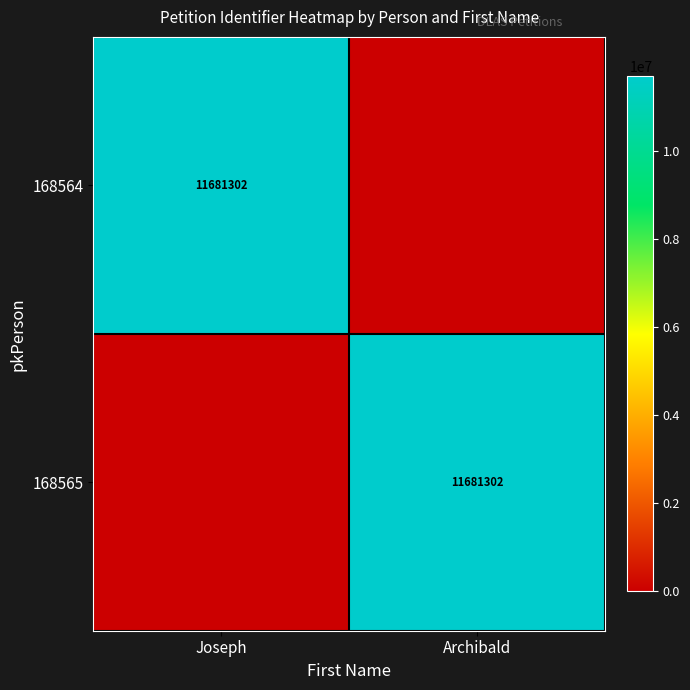

The value of 168565 at Archibald is 3831075. True or false?

False